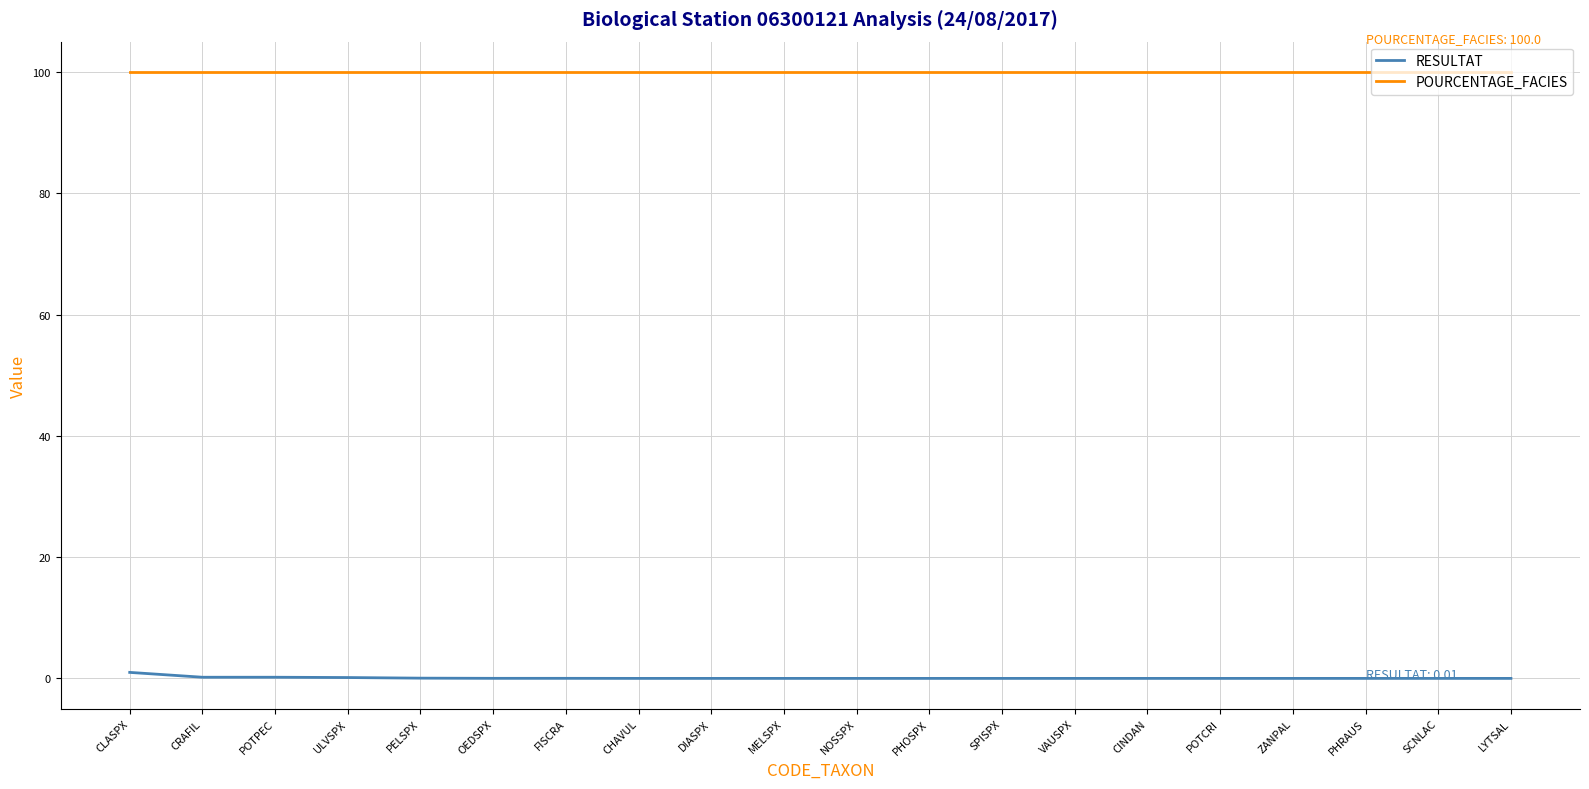

List the series in order of their peak value, lowest first.

RESULTAT, POURCENTAGE_FACIES